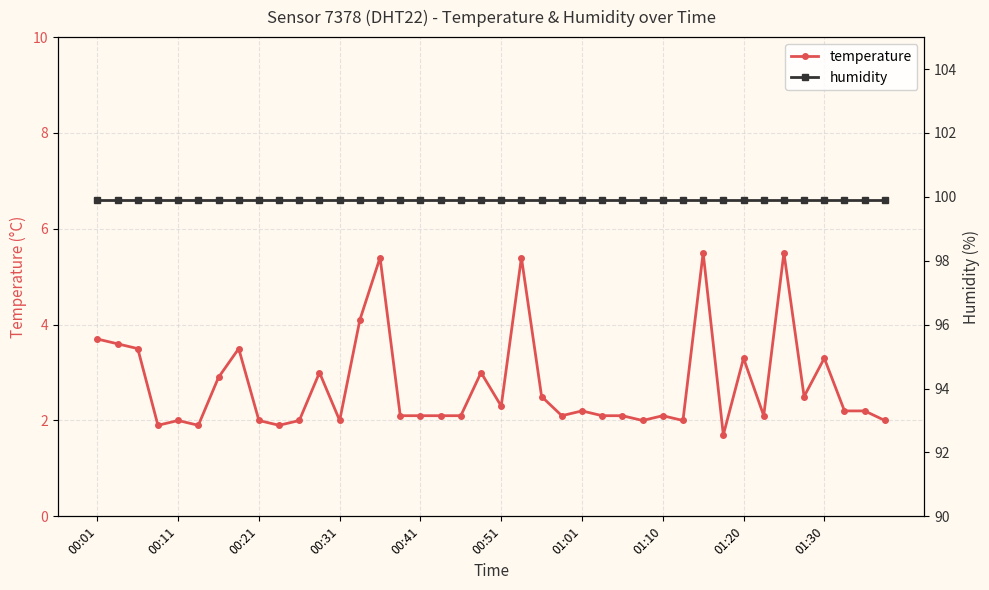

How many lines are shown in the chart?

2